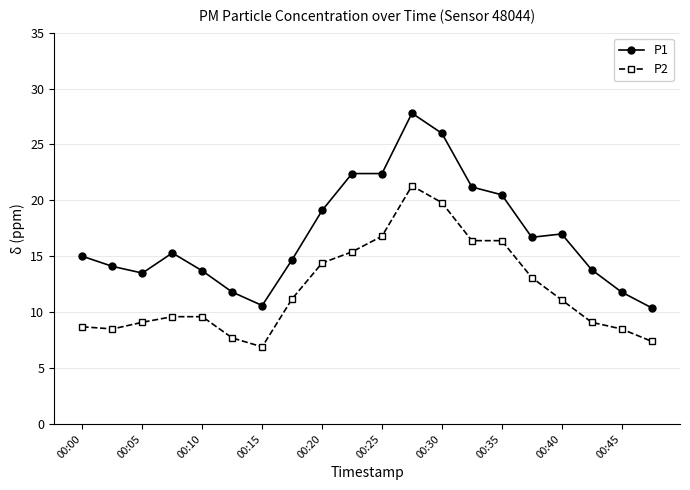

True or false: P1 and P2 cross at least once.

False